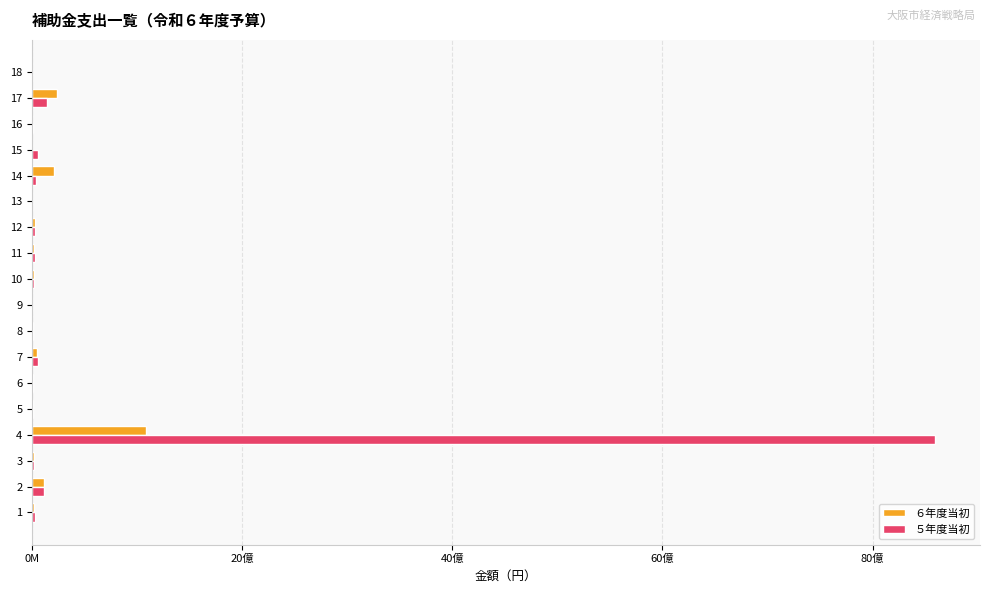

Rank the series by their average value, from lowest to highest.

６年度当初, ５年度当初